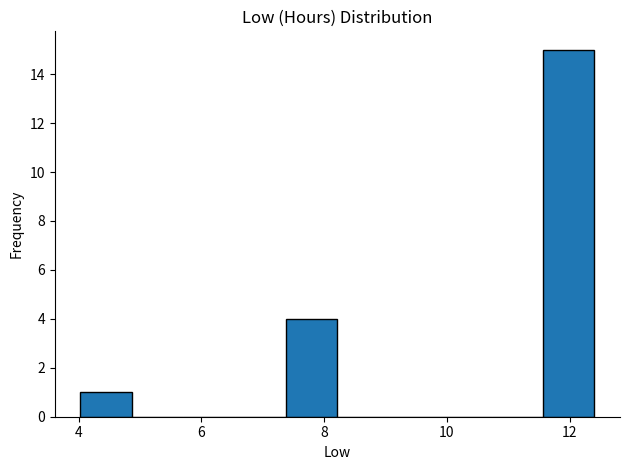

Reading left to right, transcribe this chart: for each bar, give the range it covers on the x-axis and its height. Neither the bar edges nor the heights are printed on the chart, so give them approximately, as read against the axes.

4.0 to 4.8: 1
4.8 to 5.8: 0
5.8 to 6.6: 0
6.6 to 7.4: 0
7.4 to 8.2: 4
8.2 to 9.0: 0
9.0 to 9.8: 0
9.8 to 10.8: 0
10.8 to 11.6: 0
11.6 to 12.4: 15